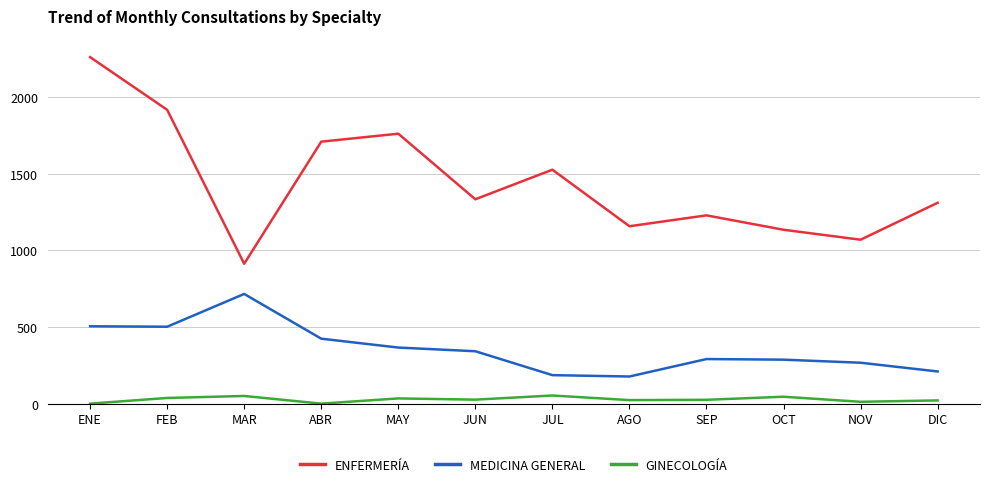

The value of ENFERMERÍA at MAR is 913. True or false?

True